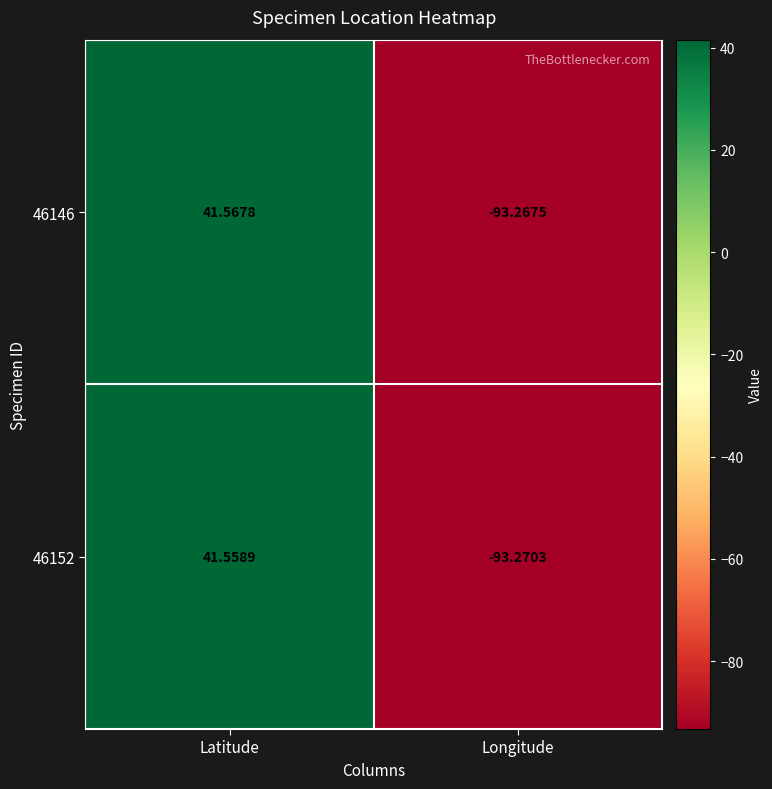

Where does the 46152 series first go above 41?

Latitude